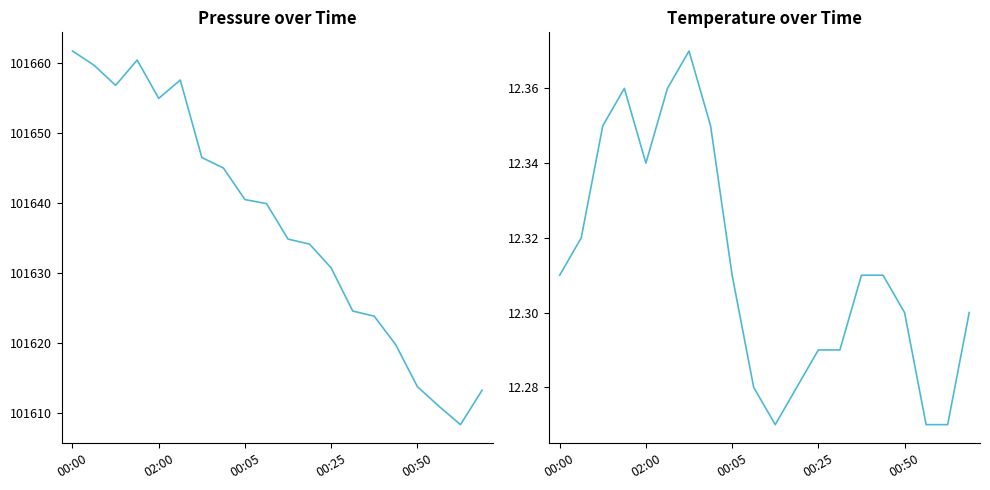

Which series has the largest total across all categories?

pressure